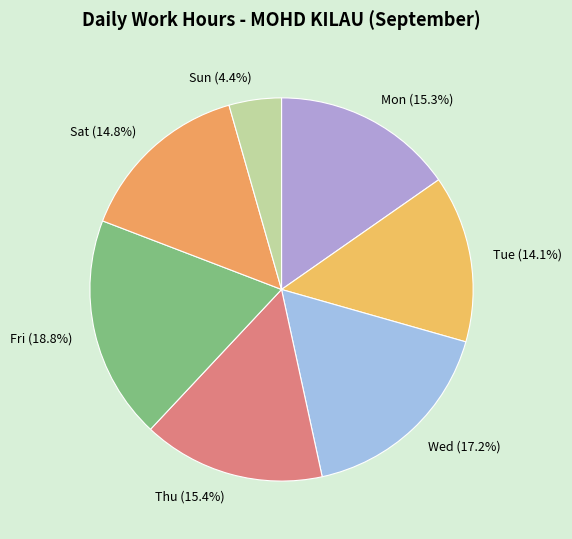

Which category has the smallest portion of the pie?

Sun